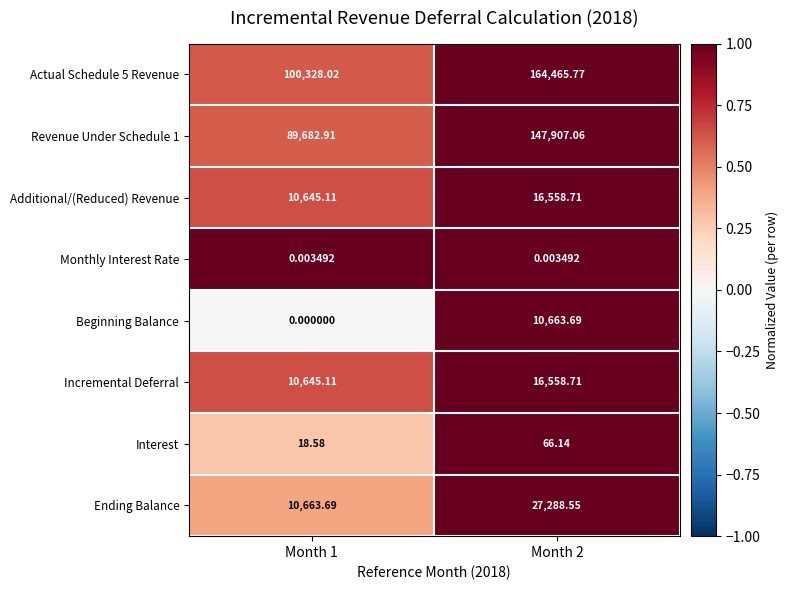

Is the value of Incremental Deferral at Month 1 greater than the value of Revenue Under Schedule 1 at Month 2?

No